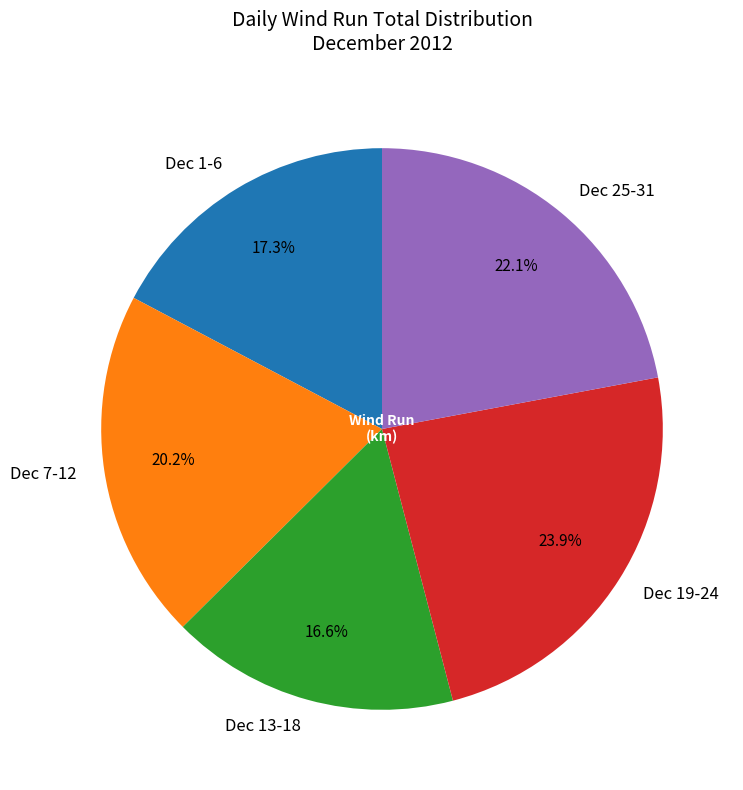

Rank the categories by value from highest to lowest.

Dec 19-24, Dec 25-31, Dec 7-12, Dec 1-6, Dec 13-18